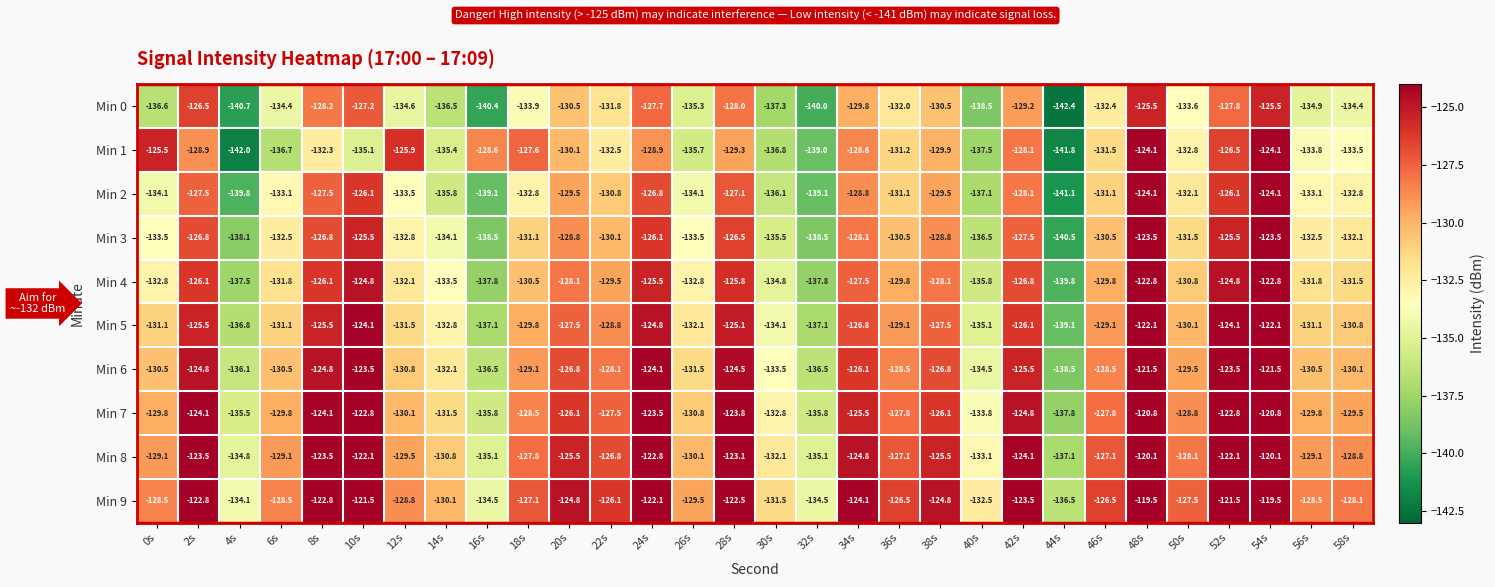

Is it true that Min 9 equals -134.5 at 16s?

True